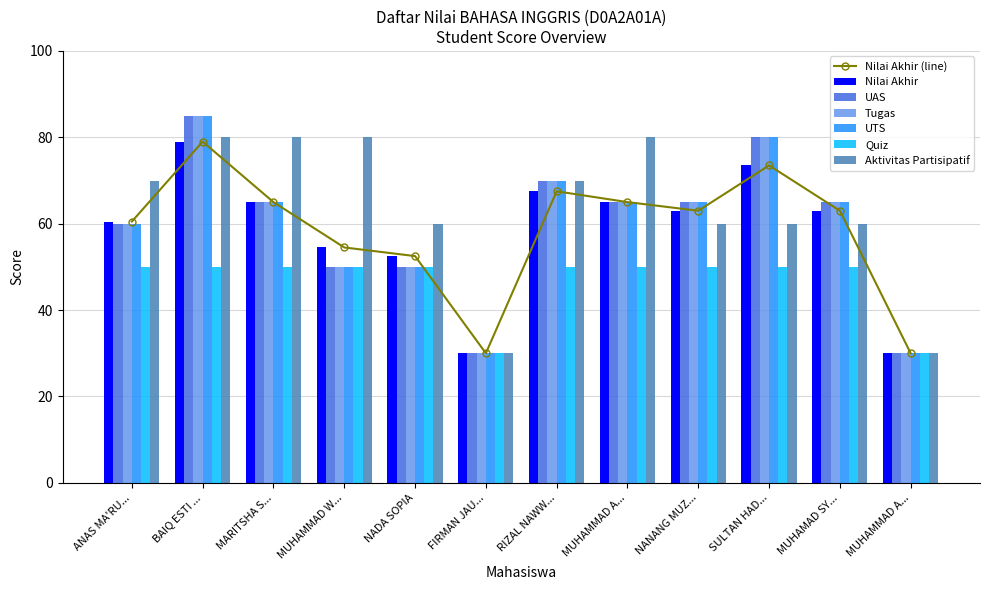

Is it true that Nilai Akhir equals 65.0 at MUHAMMAD A...?

True